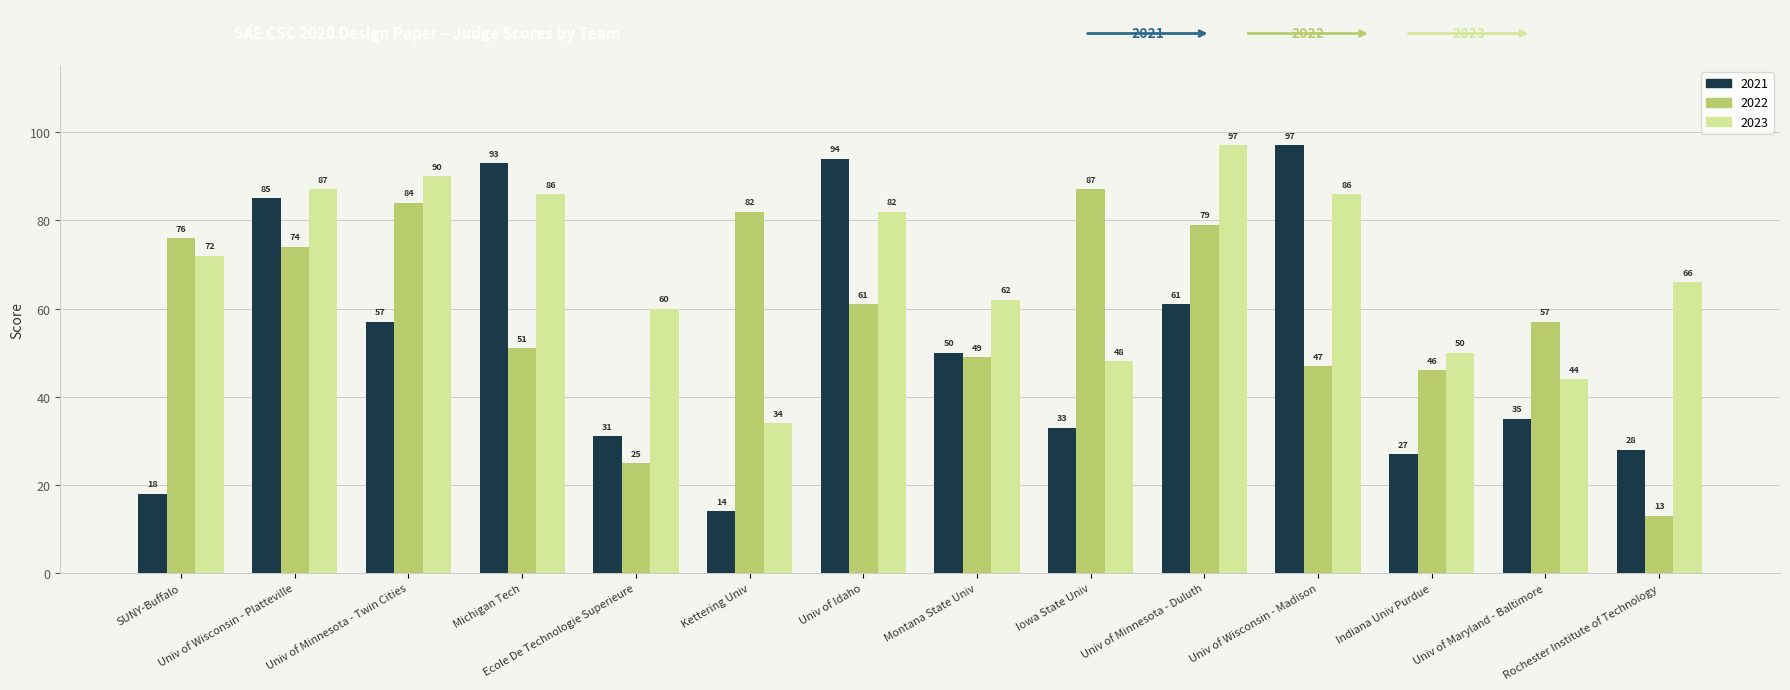

How many series are shown in this chart?

3